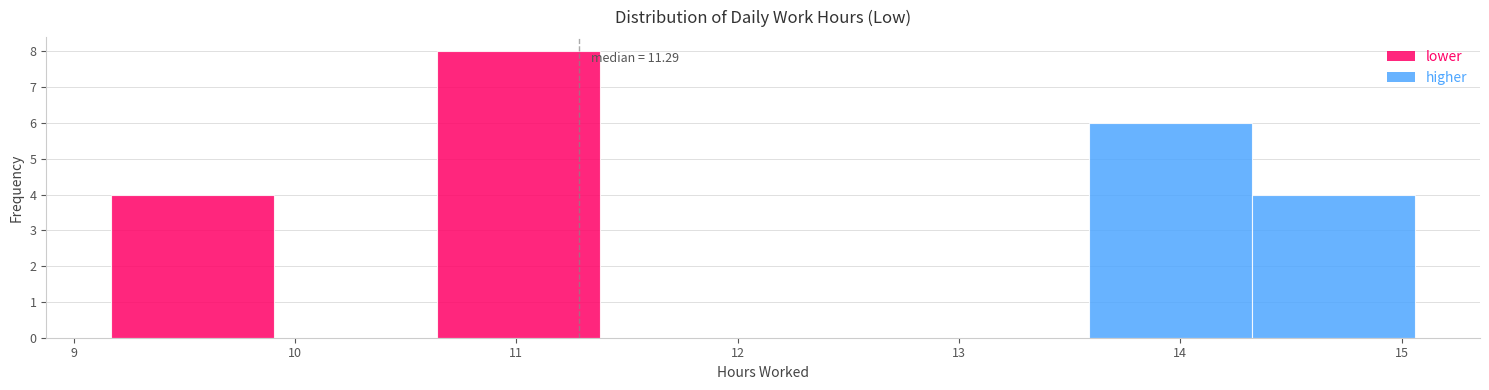

Which range on the x-axis has the tallest bar?

10.6 to 11.4